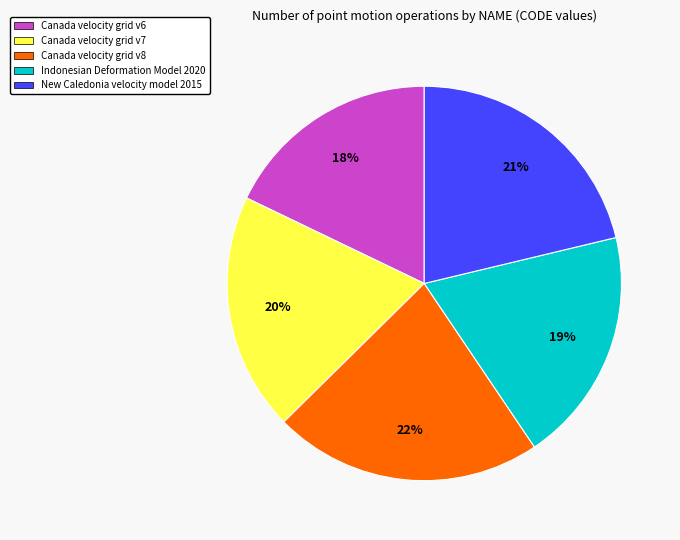

Which category has the biggest portion of the pie?

Canada velocity grid v8